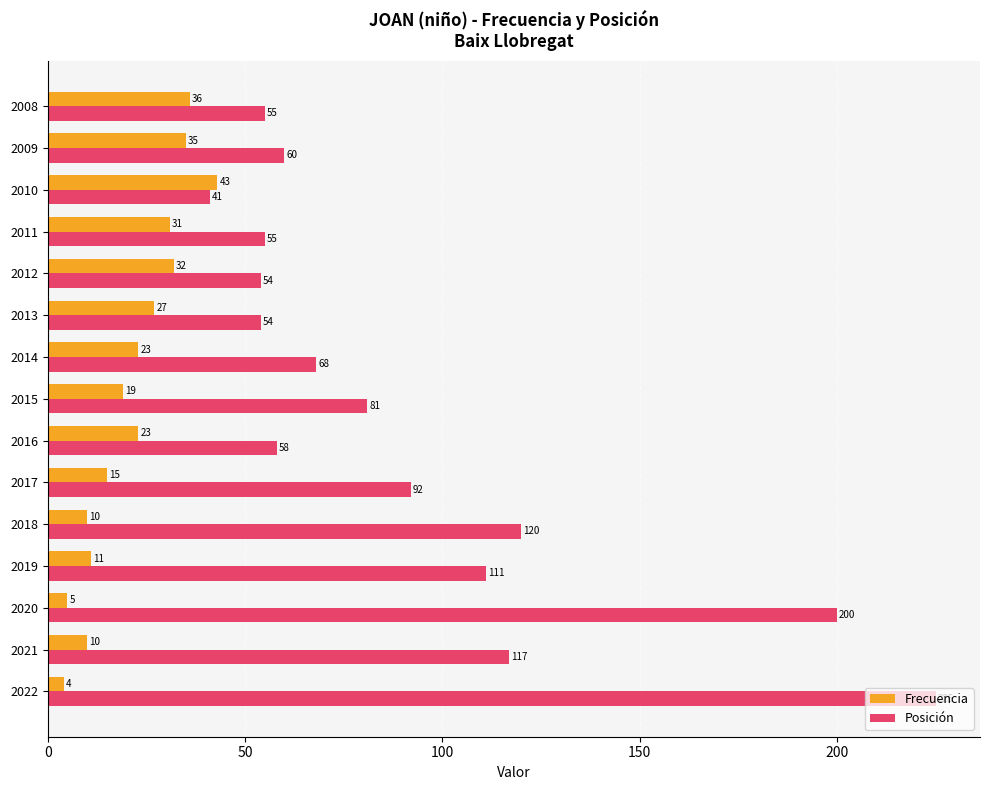

Which series has the widest spread of values?

Posición